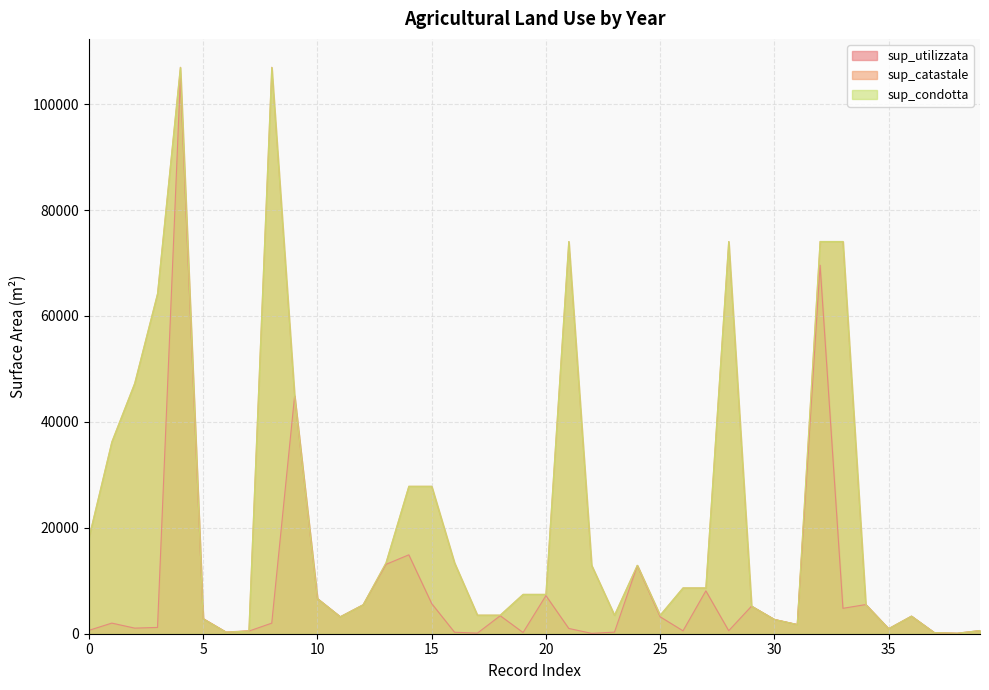

What is the label of the 27th point from the left?

26